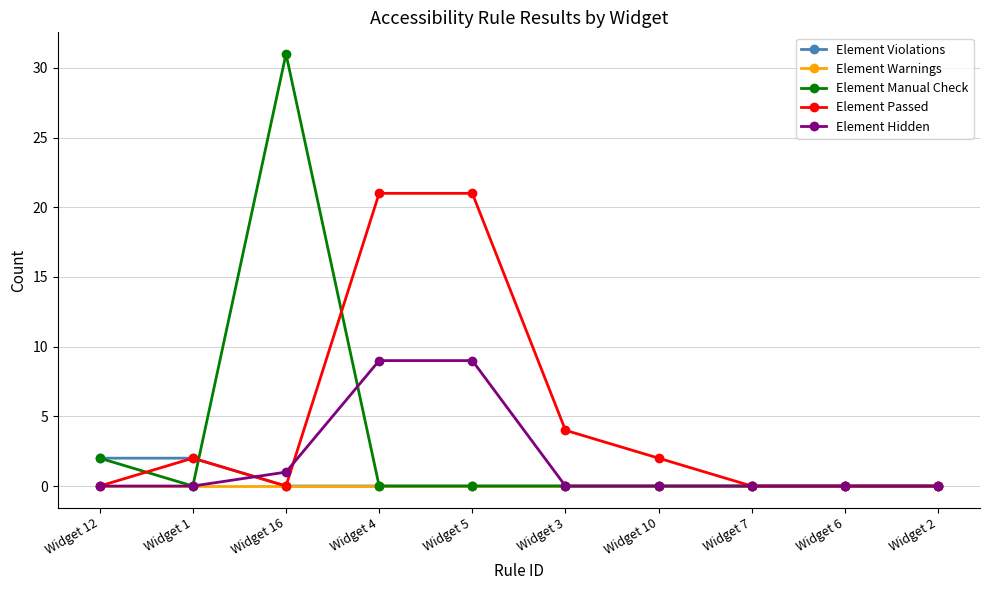

What is the difference between the maximum and minimum values in the Element Manual Check series?

31